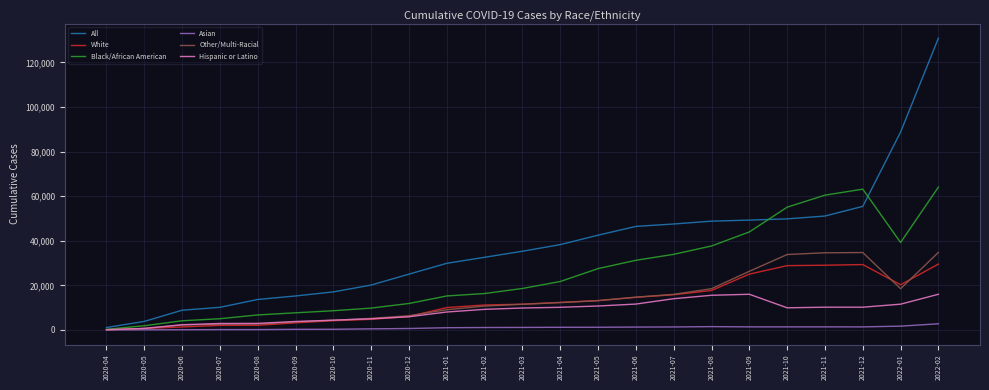

What is the sum of all Other/Multi-Racial values?

316409